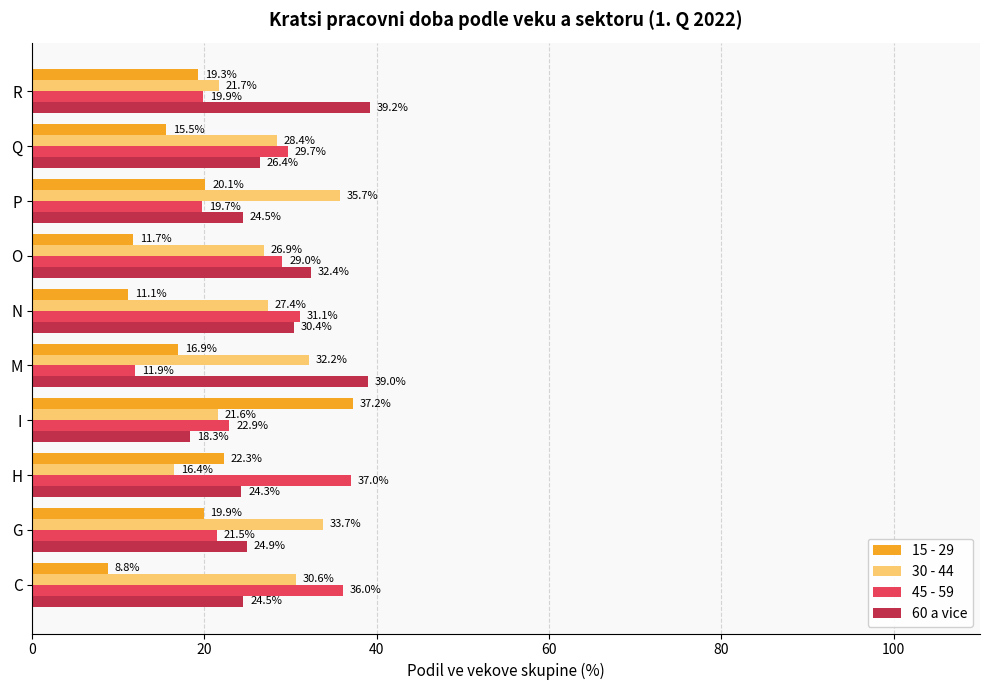

Which series has the largest total across all categories?

60 a vice